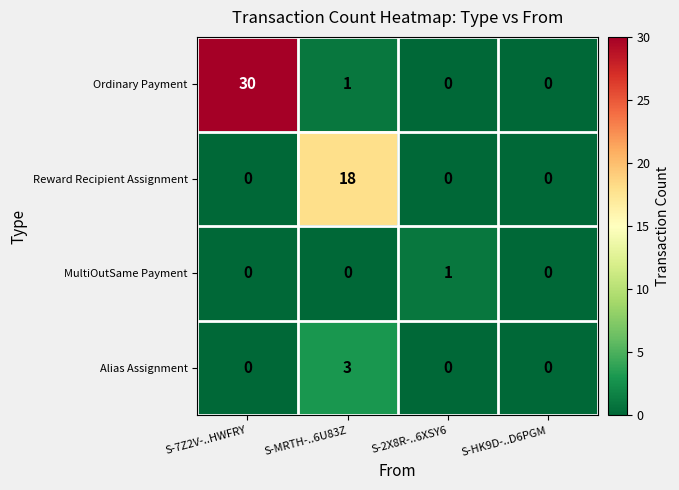

Reading left to right, extract all data points from this chart.

Ordinary Payment: S-7Z2V-..HWFRY=30	S-MRTH-..6U83Z=1	S-2X8R-..6XSY6=0	S-HK9D-..D6PGM=0
Reward Recipient Assignment: S-7Z2V-..HWFRY=0	S-MRTH-..6U83Z=18	S-2X8R-..6XSY6=0	S-HK9D-..D6PGM=0
MultiOutSame Payment: S-7Z2V-..HWFRY=0	S-MRTH-..6U83Z=0	S-2X8R-..6XSY6=1	S-HK9D-..D6PGM=0
Alias Assignment: S-7Z2V-..HWFRY=0	S-MRTH-..6U83Z=3	S-2X8R-..6XSY6=0	S-HK9D-..D6PGM=0